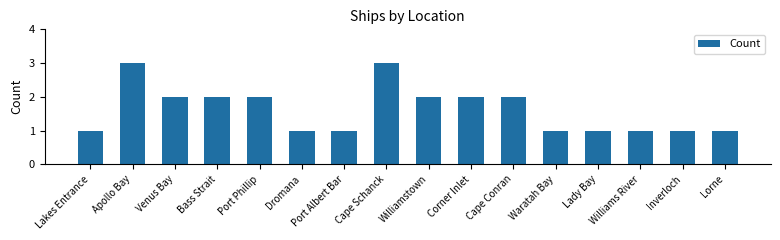

What is the greatest value displayed?

3